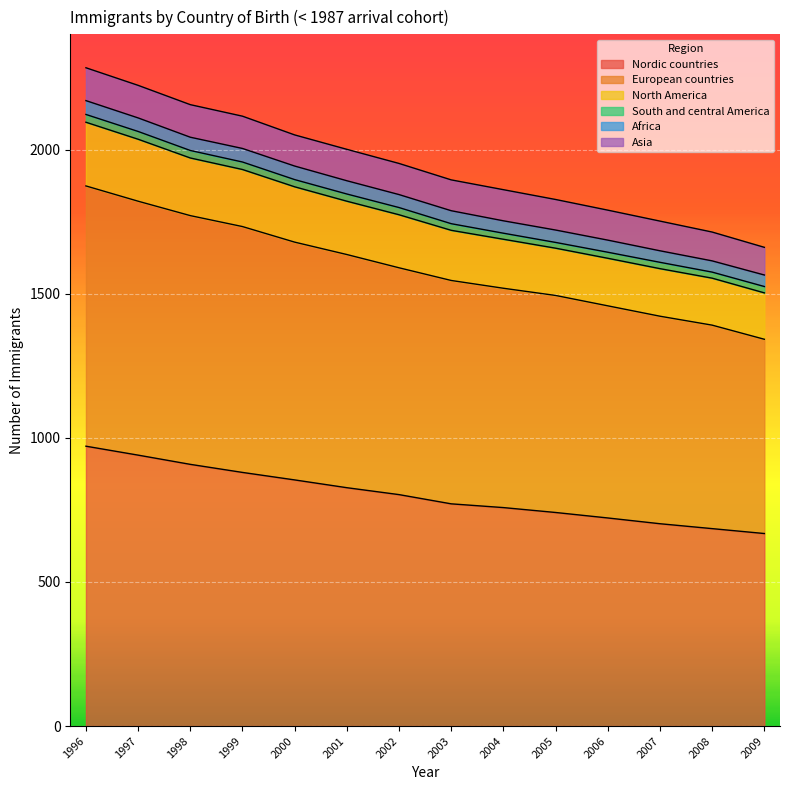

True or false: Nordic countries and European countries intersect in this chart.

False